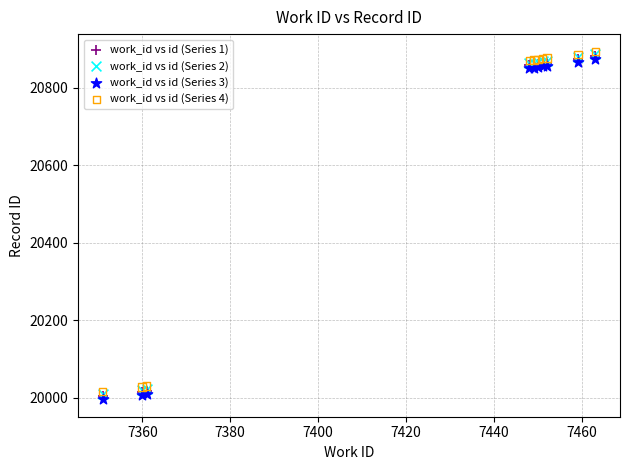

Which series contains the lowest Y value?

work_id vs id (Series 3)